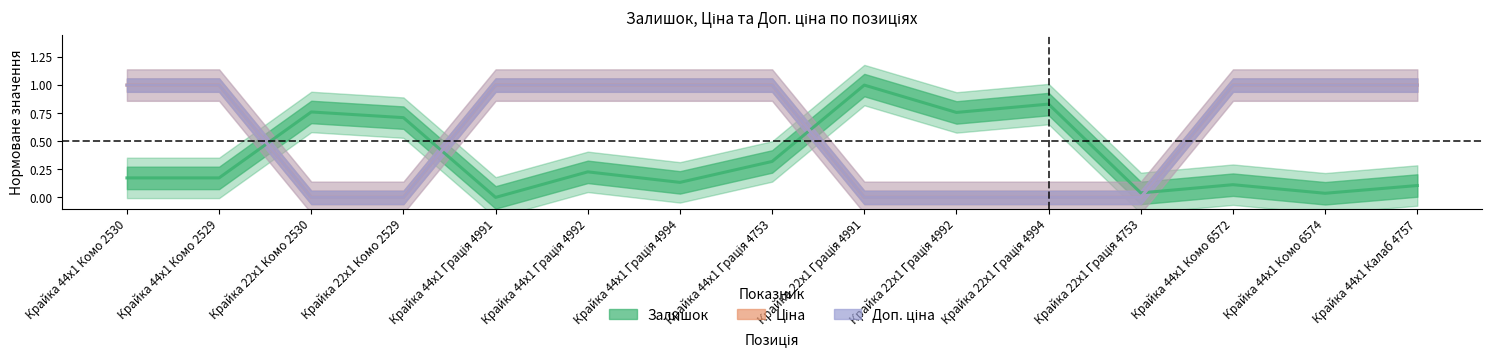

What is the sum of the Доп. ціна values at Крайка 44x1 Комо 6572 and Крайка 22x1 Грація 4753?

1.0